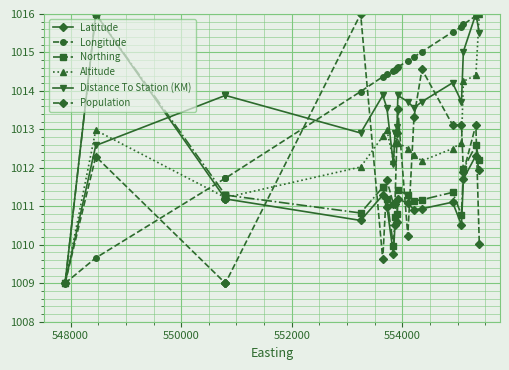

How many interior local valleys does the Latitude series have?

4